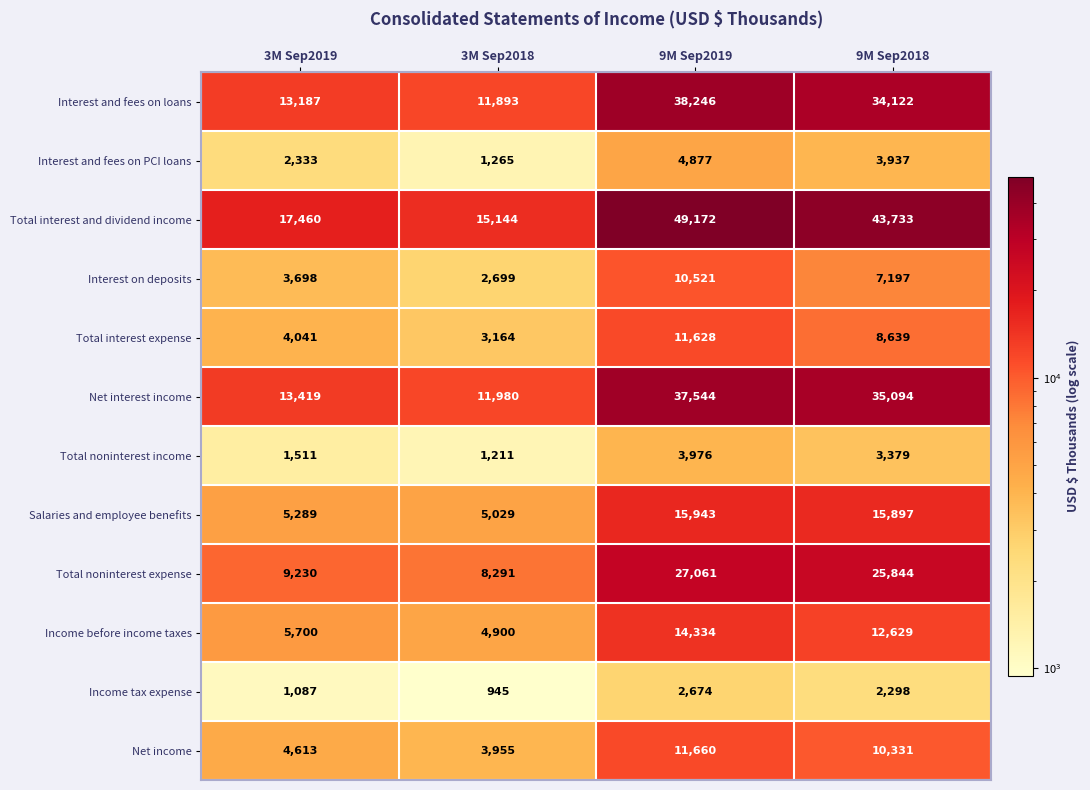

What is the approximate value of Net interest income at 3M Sep2018?

11980